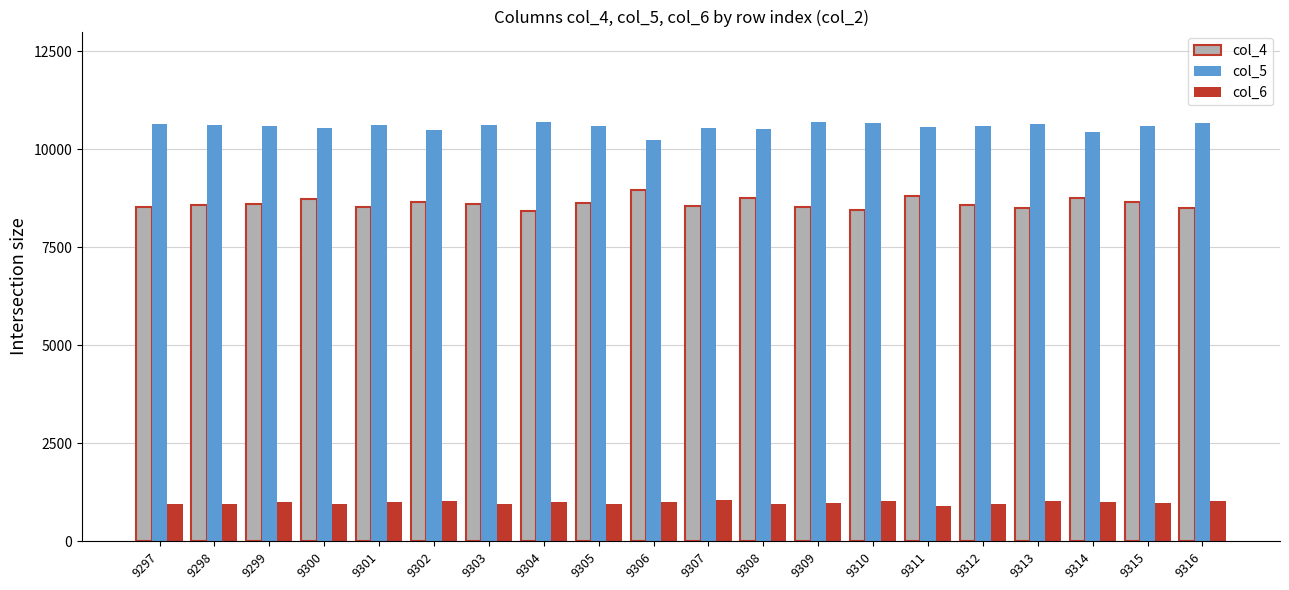

How many data points in col_4 are less than 8596?

10